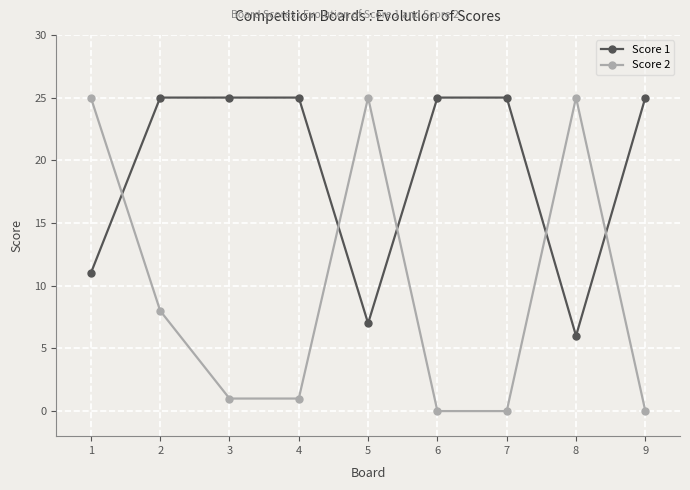

Reading left to right, extract all data points from this chart.

Score 1: 11	25	25	25	7	25	25	6	25
Score 2: 25	8	1	1	25	0	0	25	0